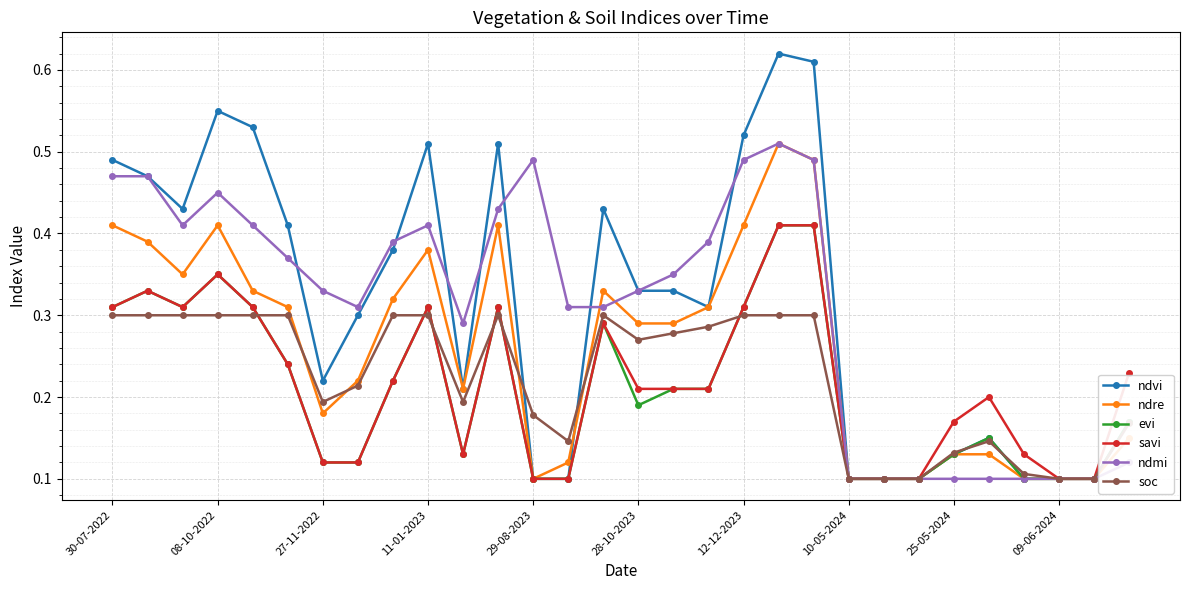

Which series has the largest range (max minus min)?

ndvi